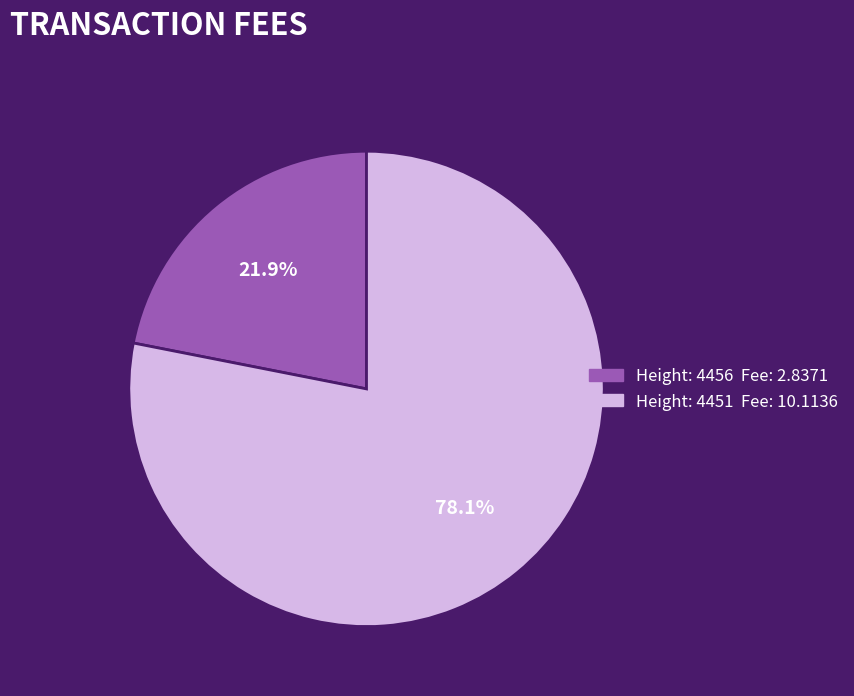

Is there a majority slice in this chart?

Yes